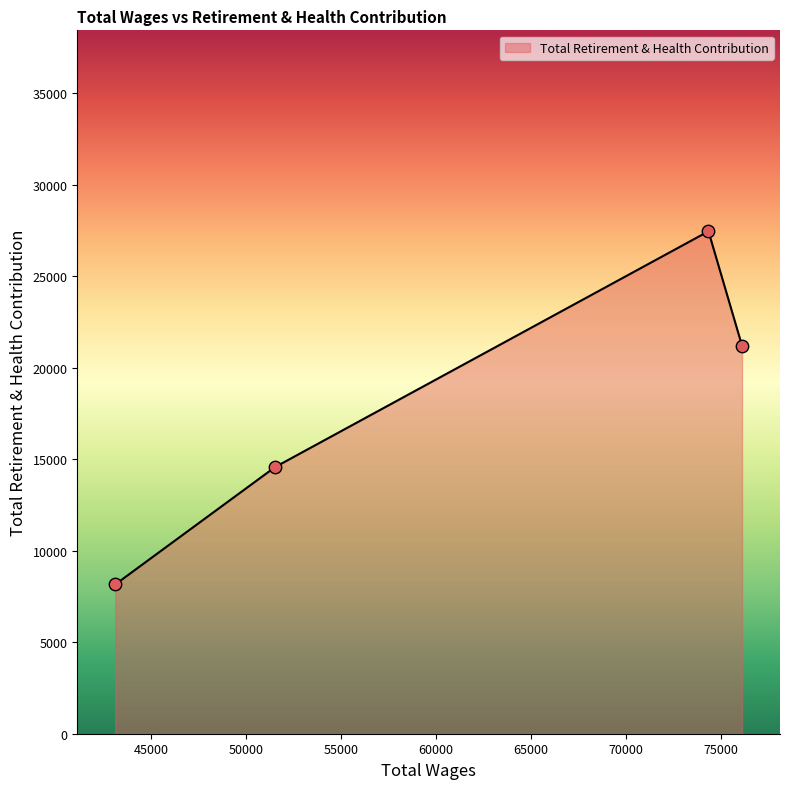

What is the difference between the maximum and minimum values?

19294